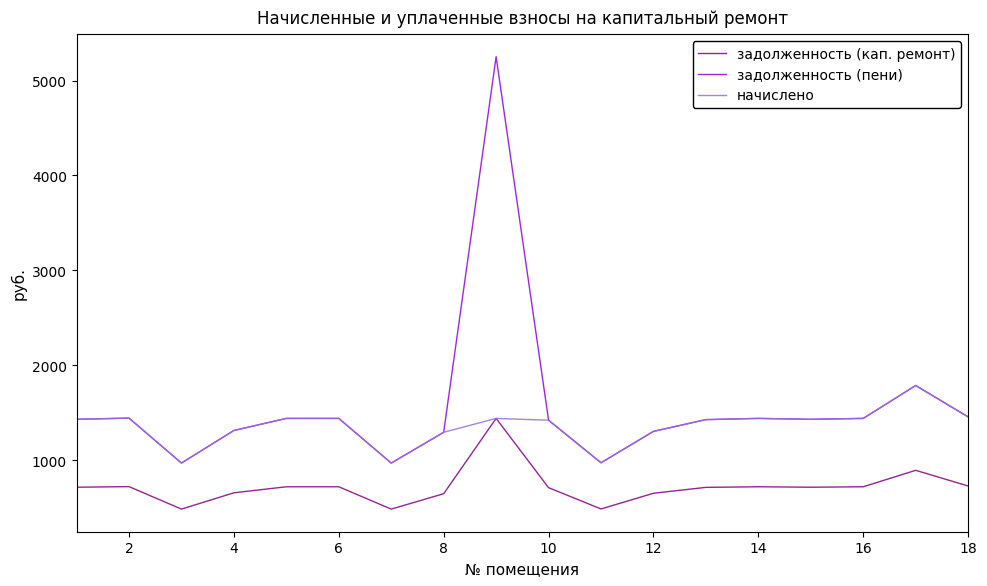

What is the average value of the начислено series?

1357.0